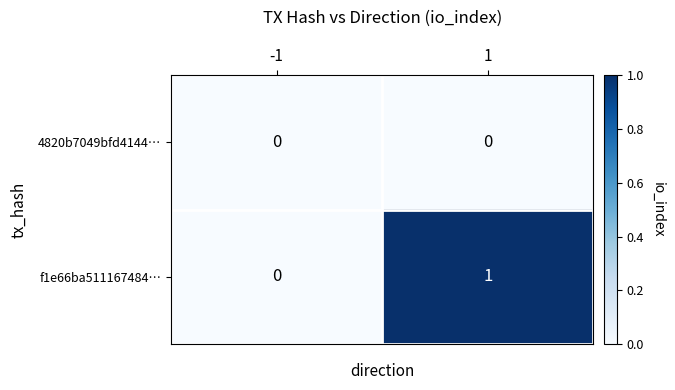

Which series changed the most between -1 and 1?

f1e66ba511167484…